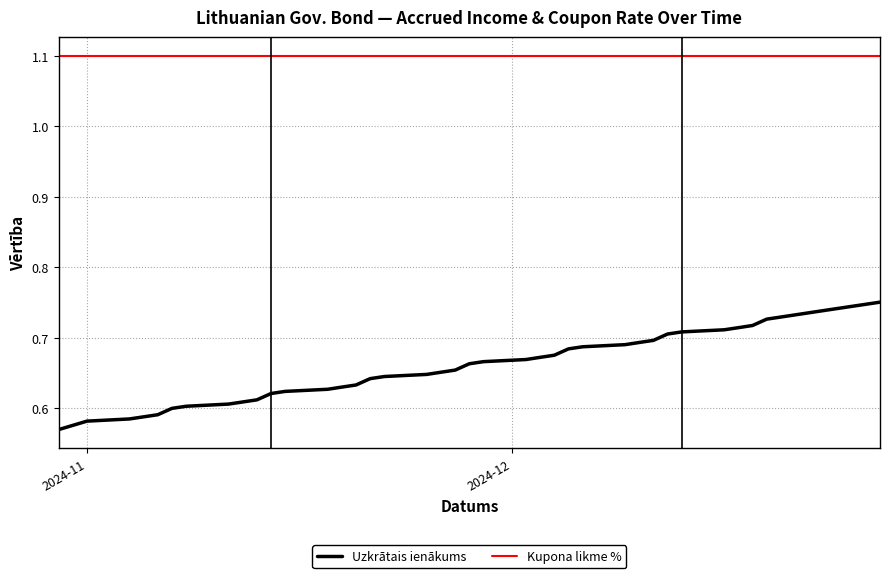

True or false: Uzkrātais ienākums and Kupona likme % cross at least once.

False